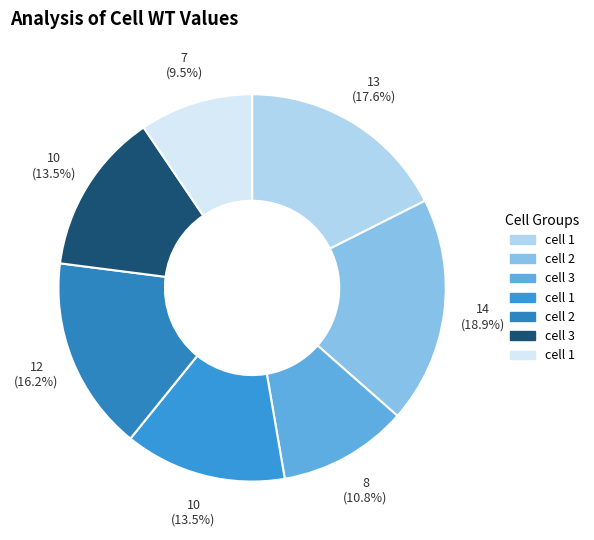

To the nearest percent, what is the average slice percentage?

14%